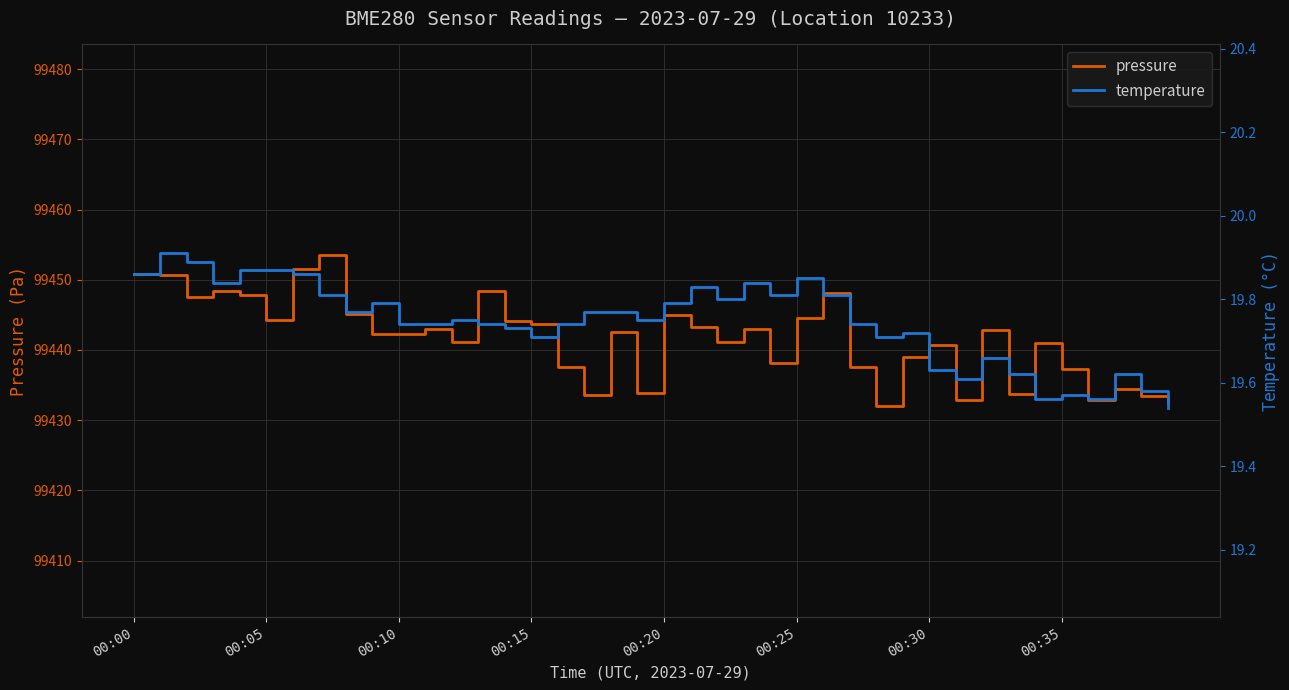

What is the label of the 7th point from the right?

33